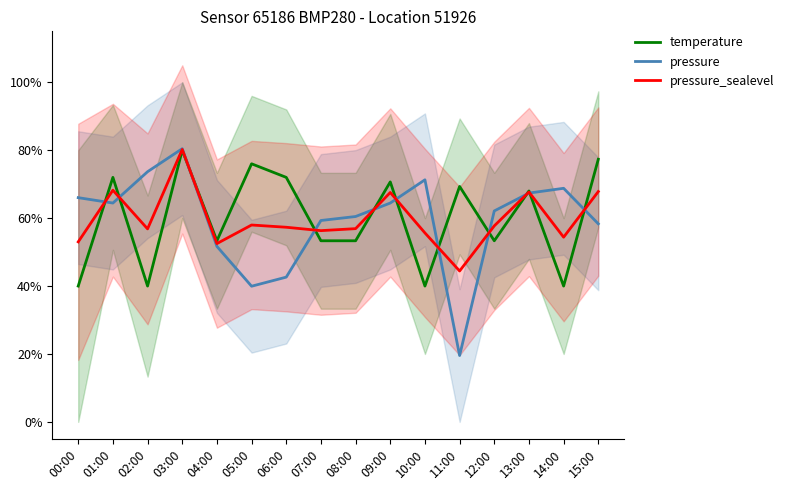

Reading right to left, extract all data points from this chart.

temperature: 77.3	40.0	68.0	53.3	69.3	40.0	70.7	53.3	53.3	72.0	76.0	53.3	80.0	40.0	72.0	40.0
pressure: 58.3	68.8	67.4	62.1	19.5	71.3	64.4	60.5	59.3	42.6	40.0	51.7	80.5	73.7	64.4	66.0
pressure_sealevel: 67.8	54.4	67.7	57.7	44.4	55.6	67.6	56.9	56.3	57.3	58.0	52.5	80.2	56.8	68.2	53.0